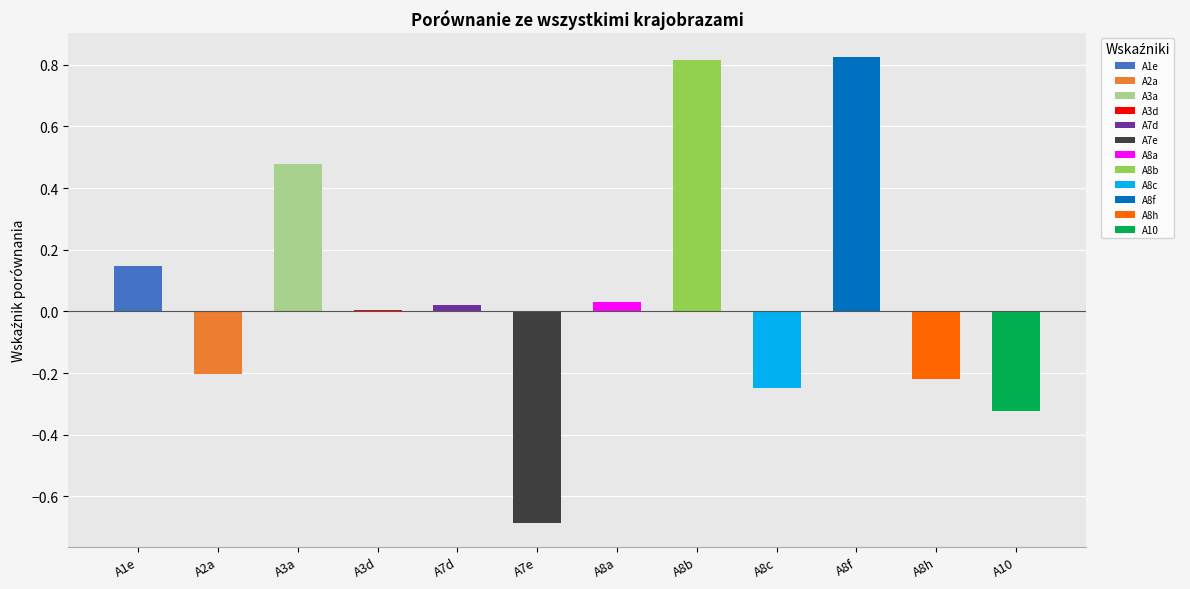

What is the difference between the maximum and minimum values?

1.5